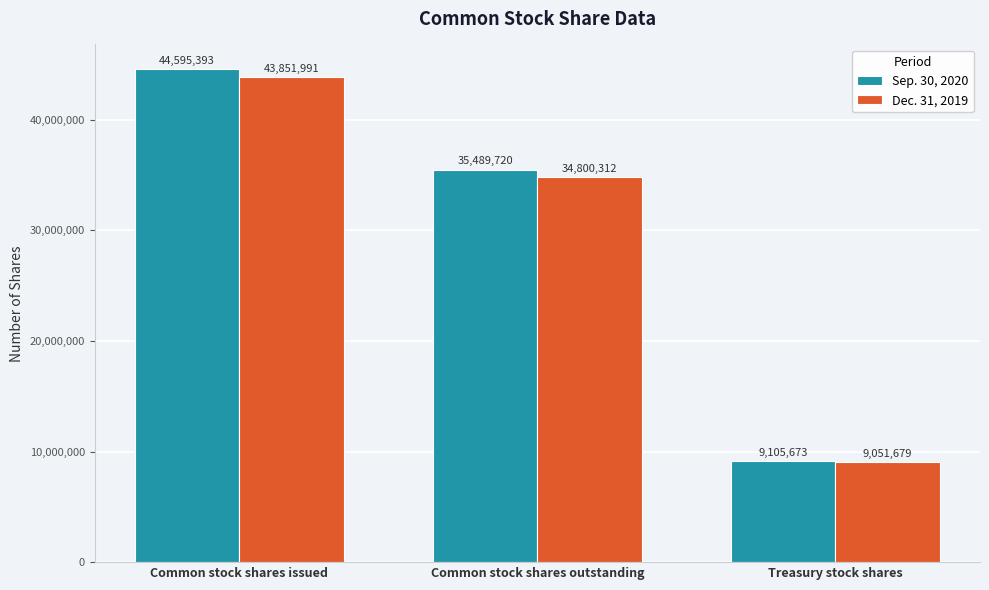

Which label corresponds to the largest value in the chart?

Common stock shares issued